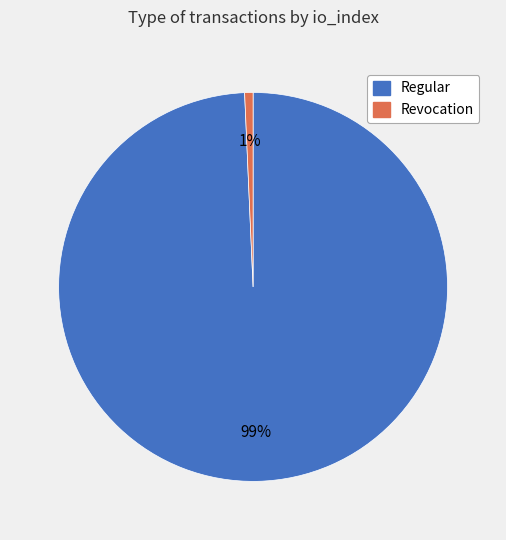

To the nearest percent, what is the average slice percentage?

50%